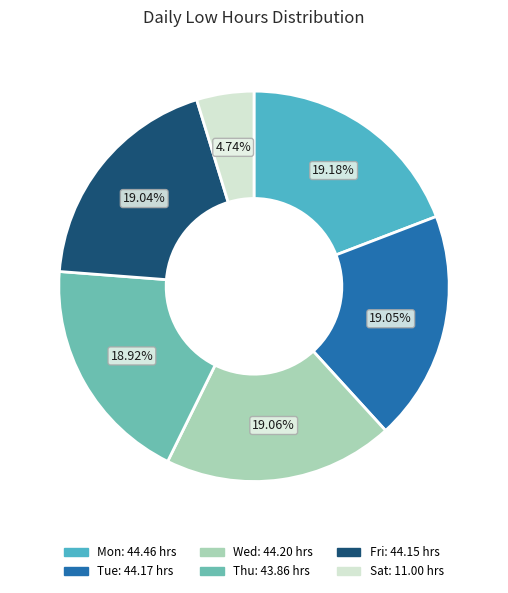

How many segments does this pie chart have?

6